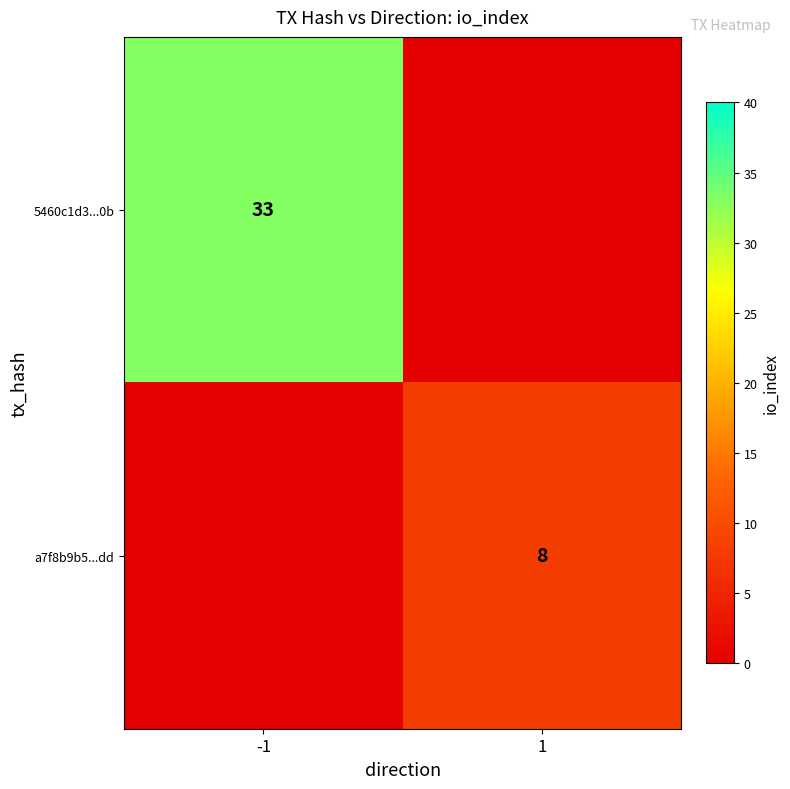

The a7f8b9b5...dd series shows 3 at 1. True or false?

False